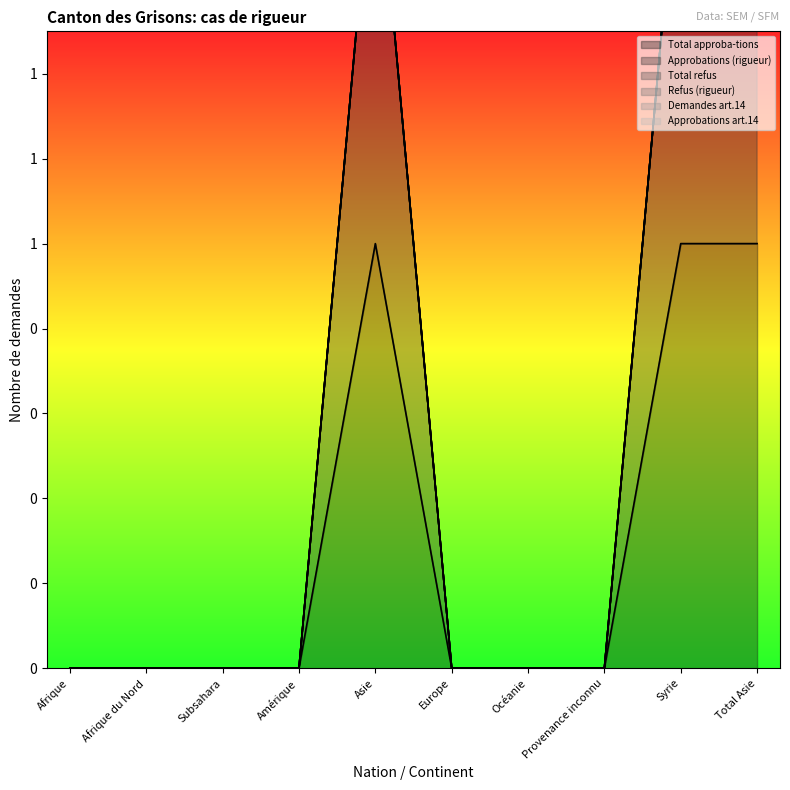

At which category is the sum across all series the highest?

Asie